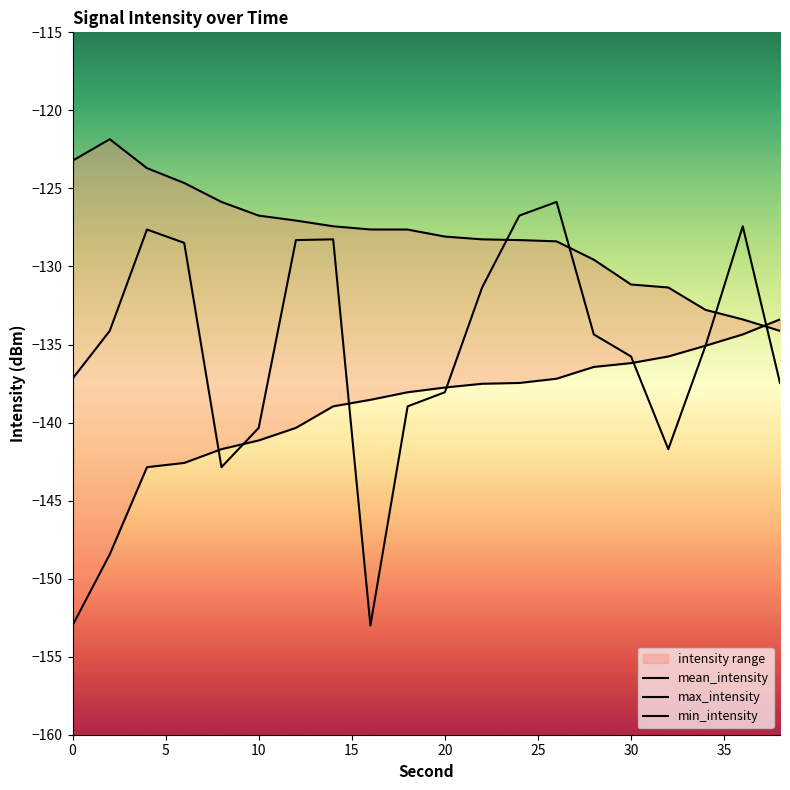

At which category is the sum across all series the highest?

26